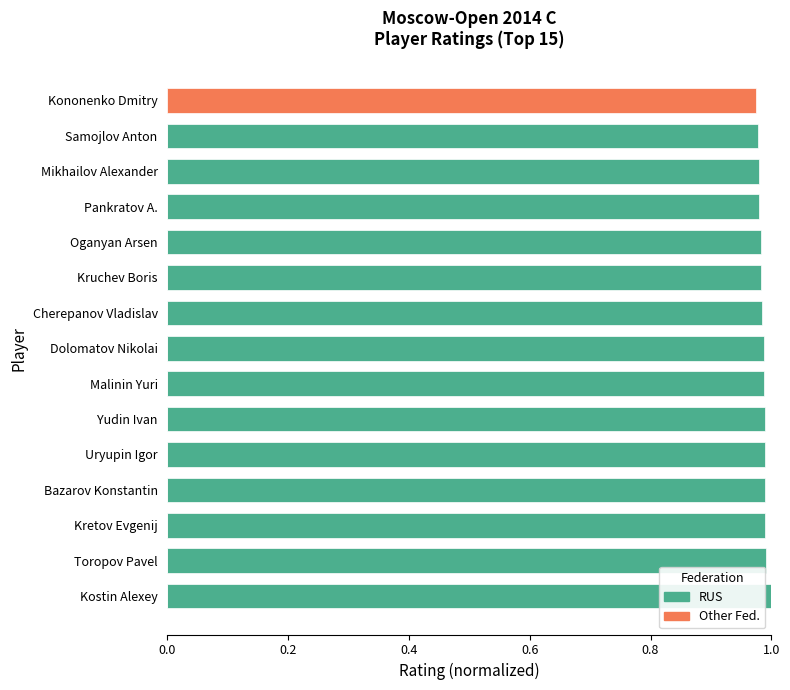

Reading left to right, what are all the values shown in this chart?

RUS: 1.0	1.0	1.0	1.0	1.0	1.0	1.0	1.0	1.0	1.0	1.0	1.0	1.0	1.0	0.0
Other Fed.: 0.0	0.0	0.0	0.0	0.0	0.0	0.0	0.0	0.0	0.0	0.0	0.0	0.0	0.0	1.0